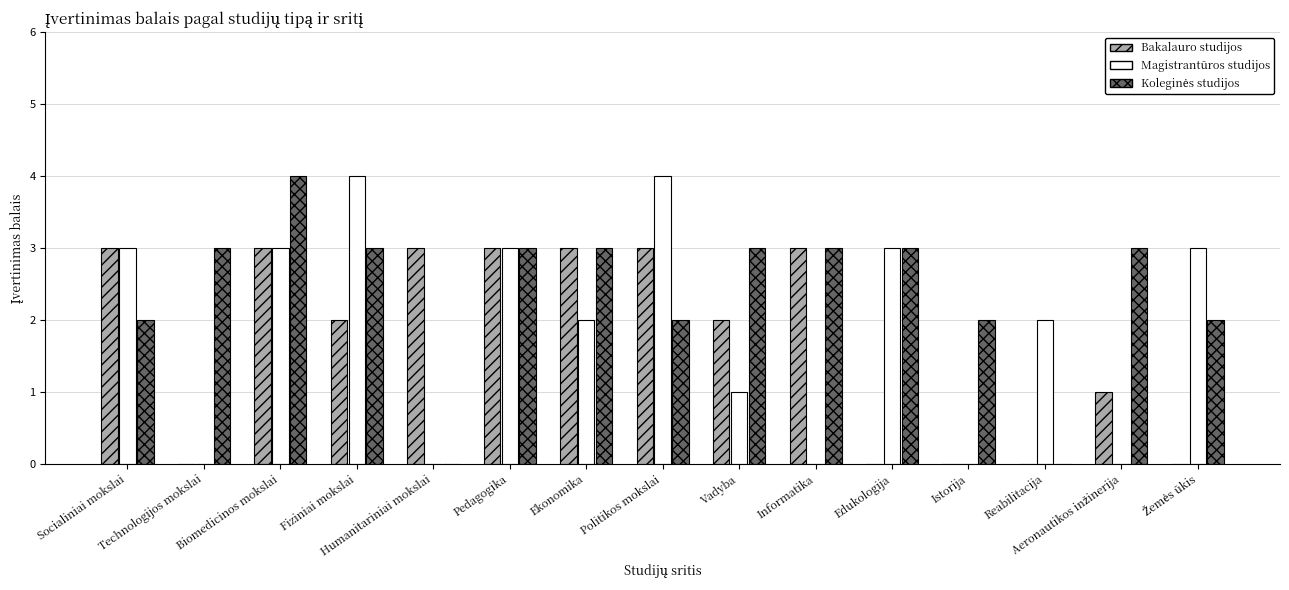

What is the greatest value displayed?

4